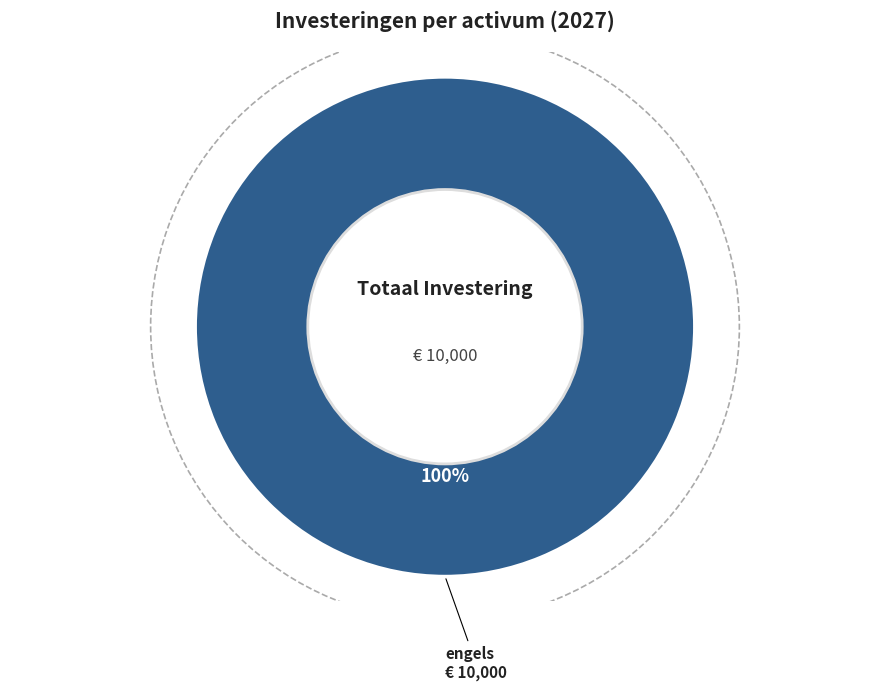

Is there a majority slice in this chart?

Yes